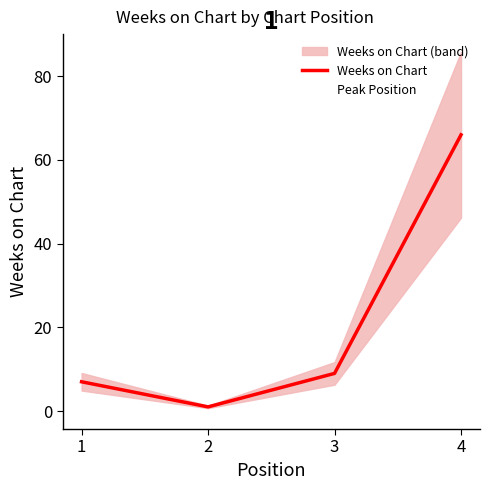

Reading right to left, what are all the values shown in this chart?

Weeks on Chart: 66	9	1	7
Peak Position: 1	1	2	1